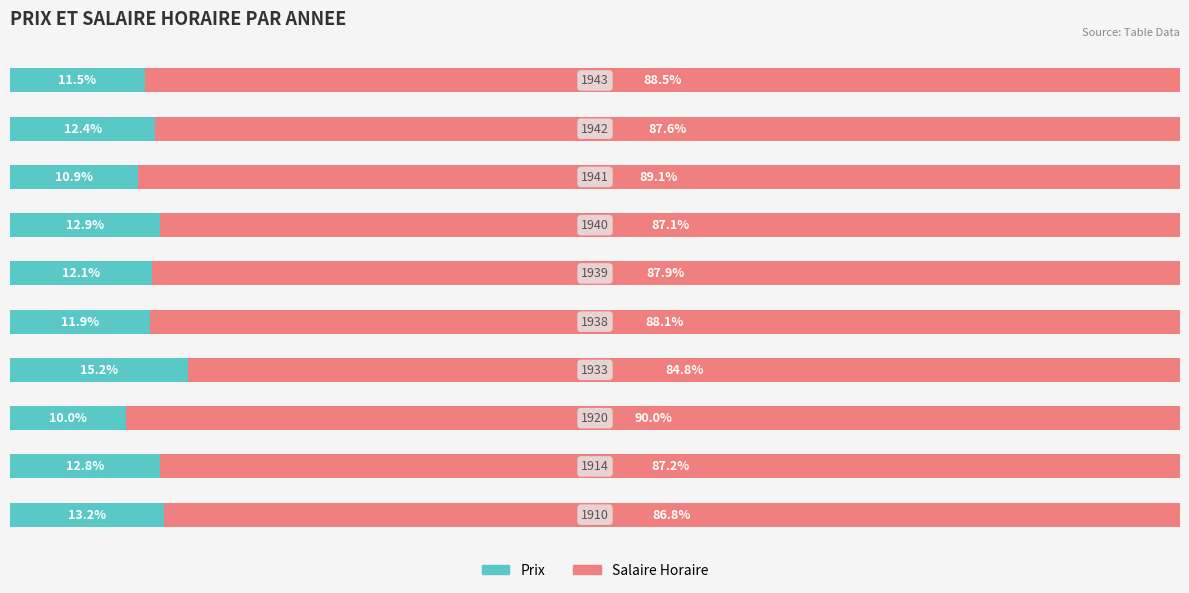

What is the sum of all Prix values?

123.0